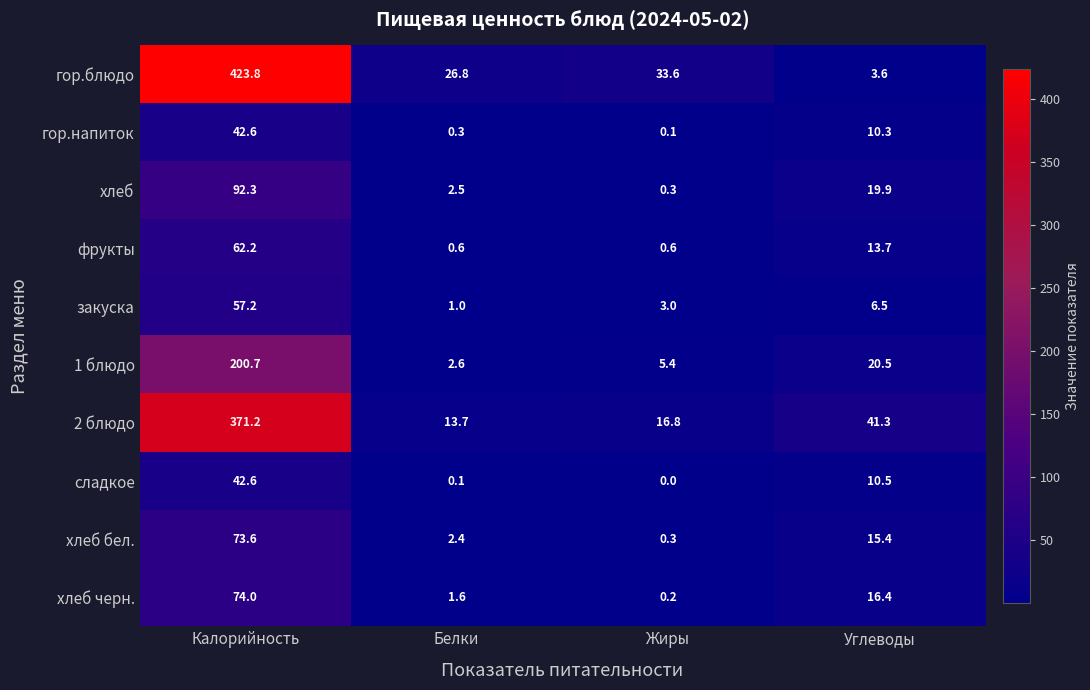

What is the maximum value shown in the chart?

423.8